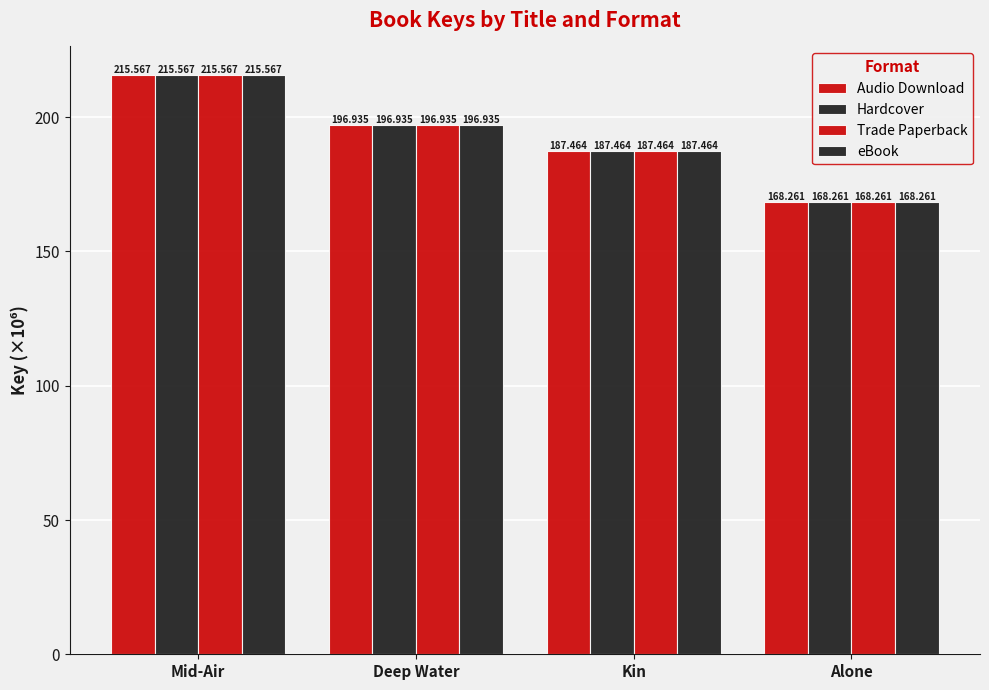

At which label does Audio Download first exceed 196?

Mid-Air